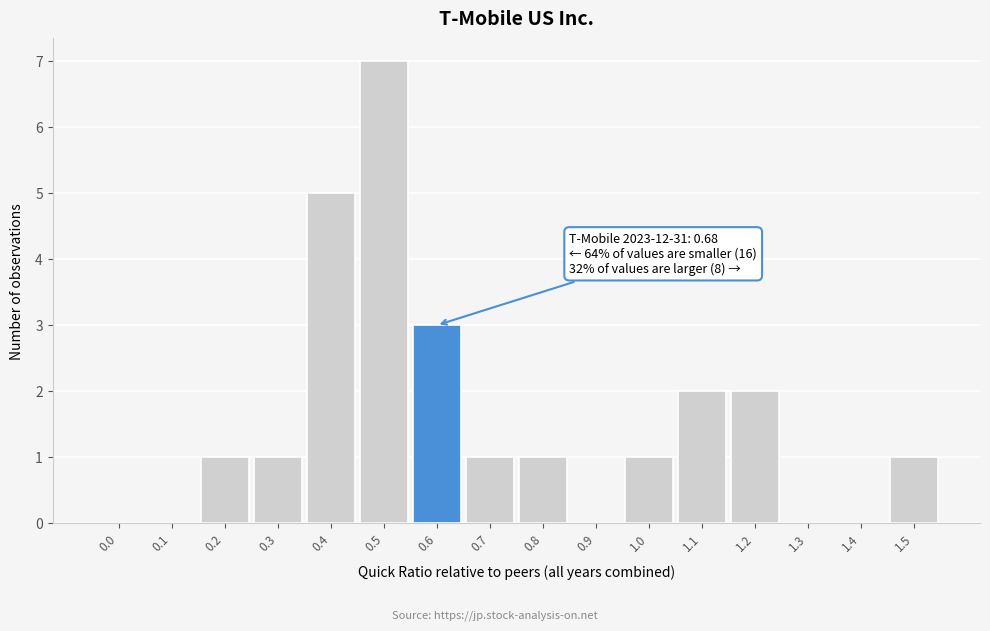

Reading right to left, transcribe all the data shown in this chart.

1.5=1	1.4=0	1.3=0	1.2=2	1.1=2	1.0=1	0.9=0	0.8=1	0.7=1	0.6=3	0.5=7	0.4=5	0.3=1	0.2=1	0.1=0	0.0=0